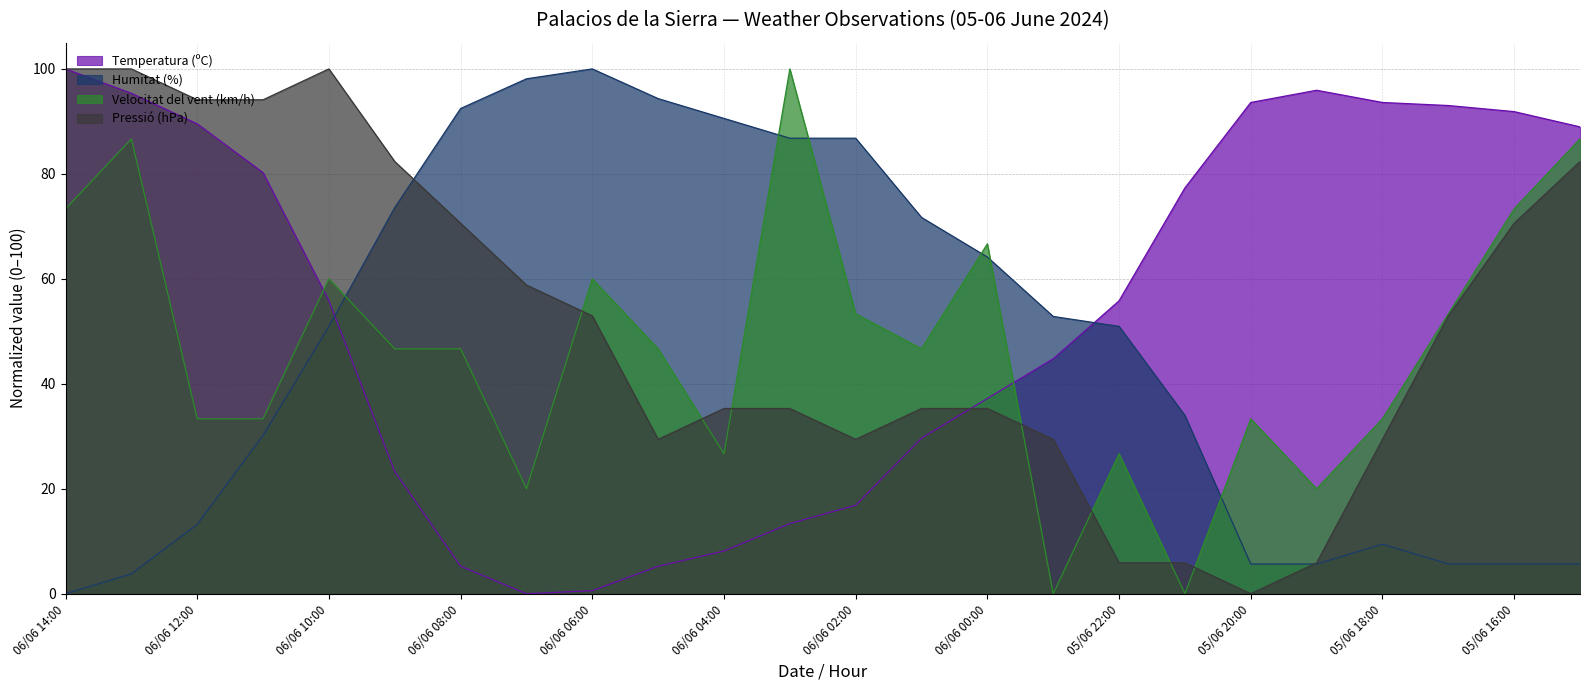

The Temperatura (ºC) series shows 93.0 at 05/06 17:00. True or false?

True